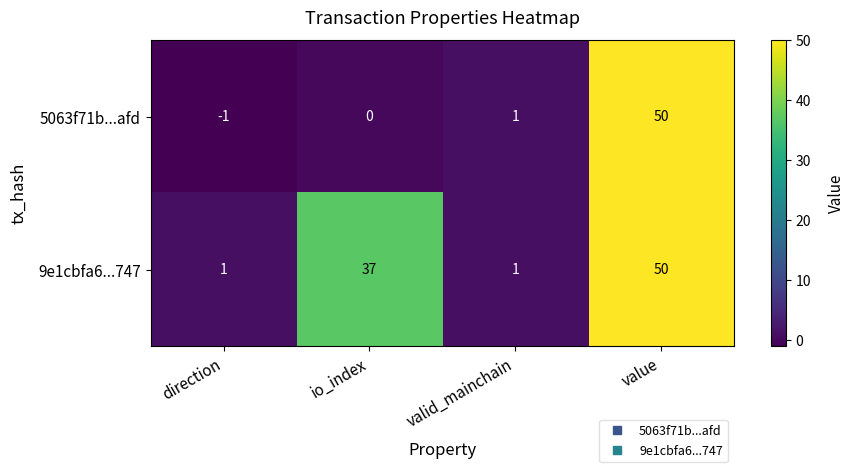

Count the number of categories in the chart.

4